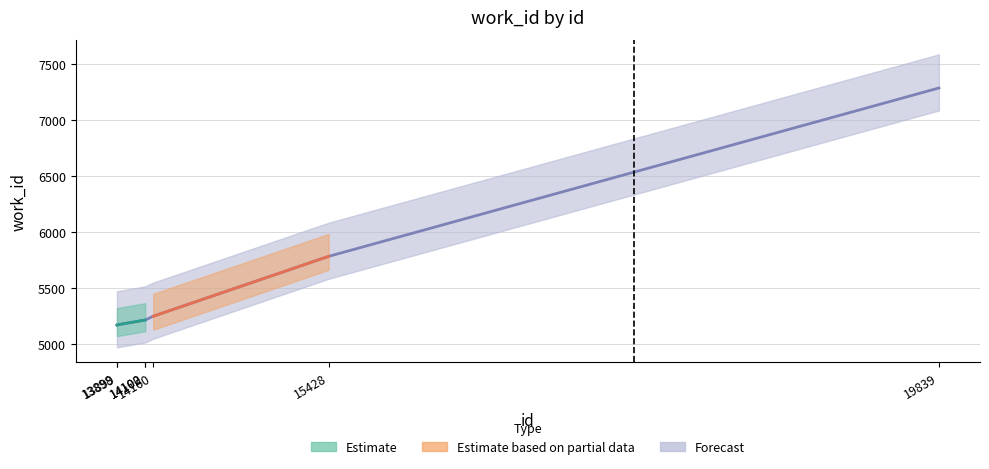

Is it true that the value at 15428 is 5782?

True